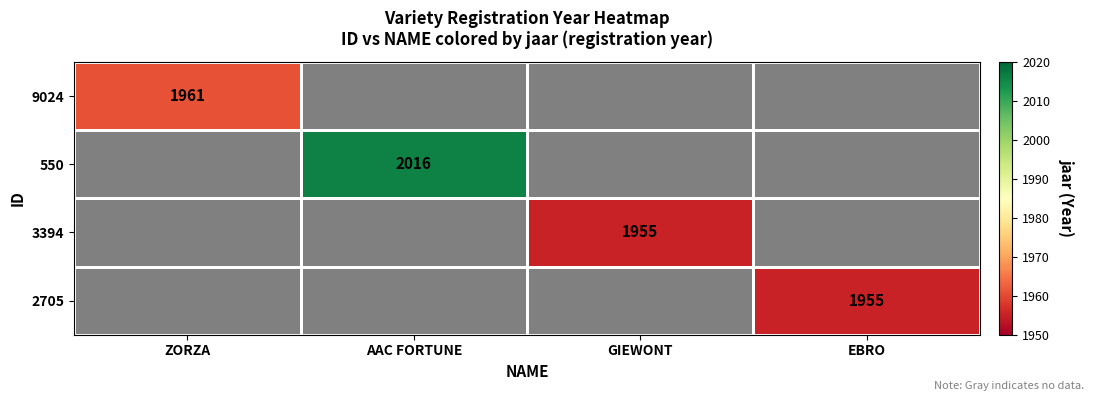

True or false: 550 has a value of 2016 at AAC FORTUNE.

True